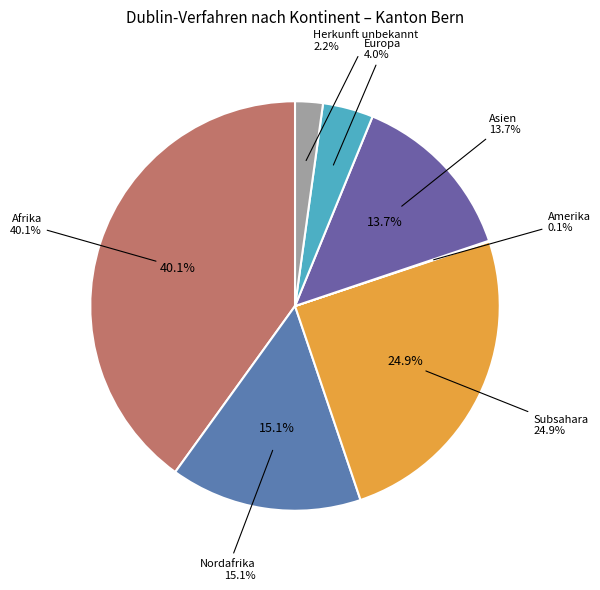

Does any single category account for the majority?

No